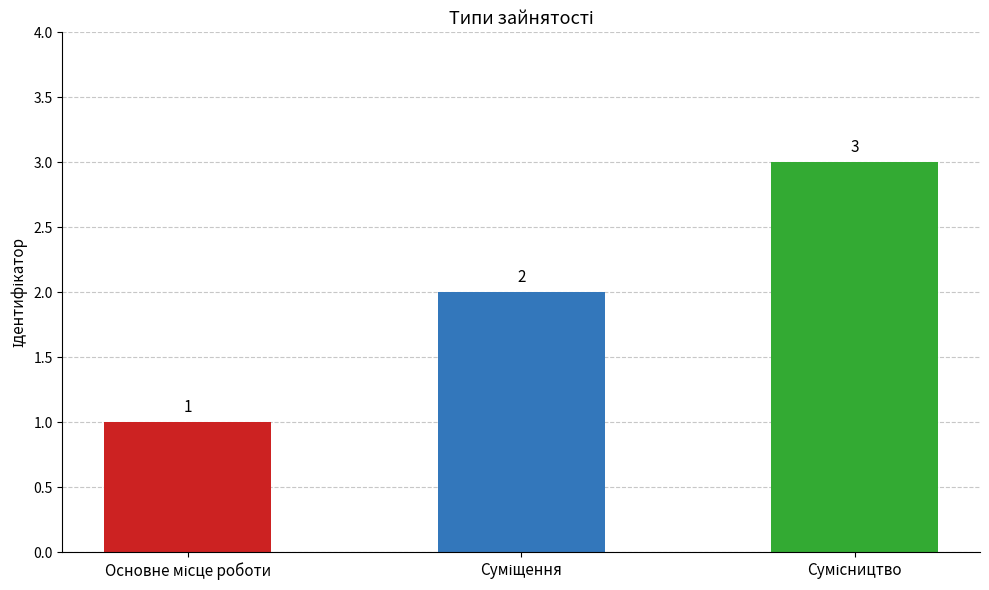

Count the values in the range 1 to 3.

3